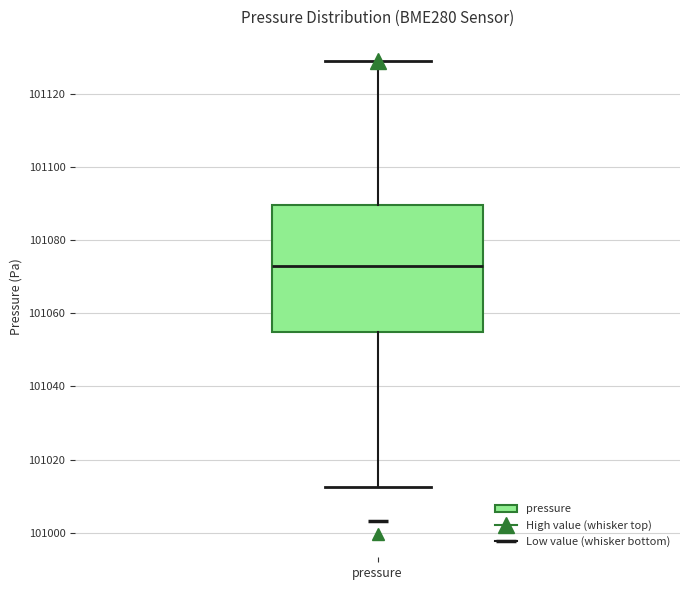

Read this box plot against the y-axis: the position of the median line, the range covered by the box, and the ends of both whiskers. The values are not printed on the chart, so give them approximately, as read against the axis.

median 101072, box 101056 to 101090, whiskers 101012 to 101130